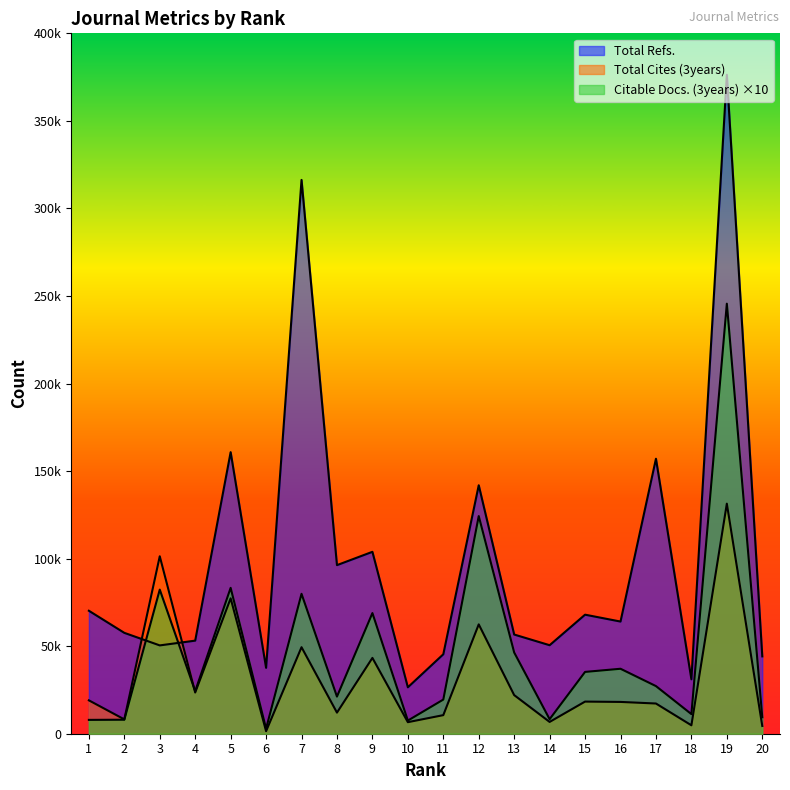

What is the minimum value for Citable Docs. (3years)?

290